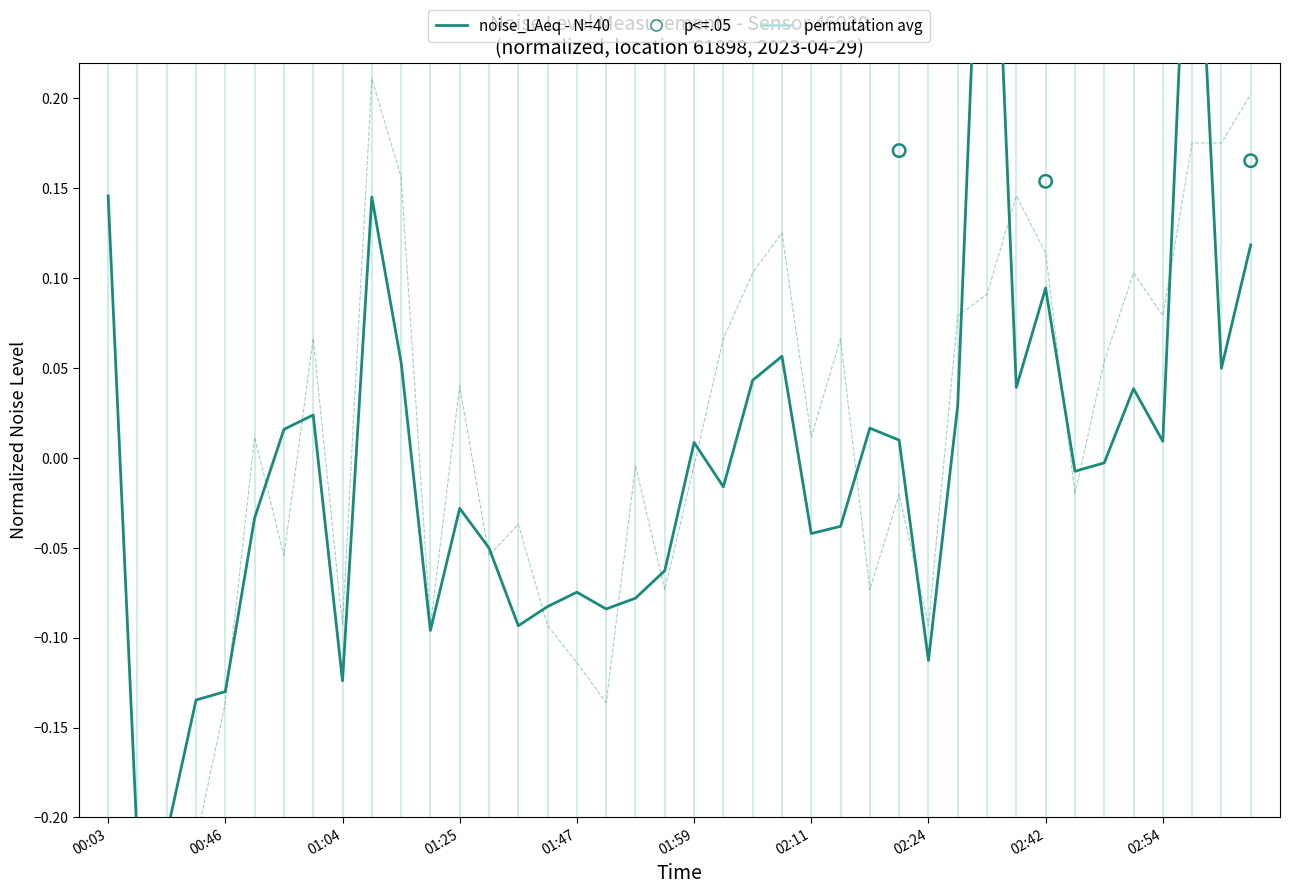

Which series has the largest Y range (max minus min)?

noise_LAeq